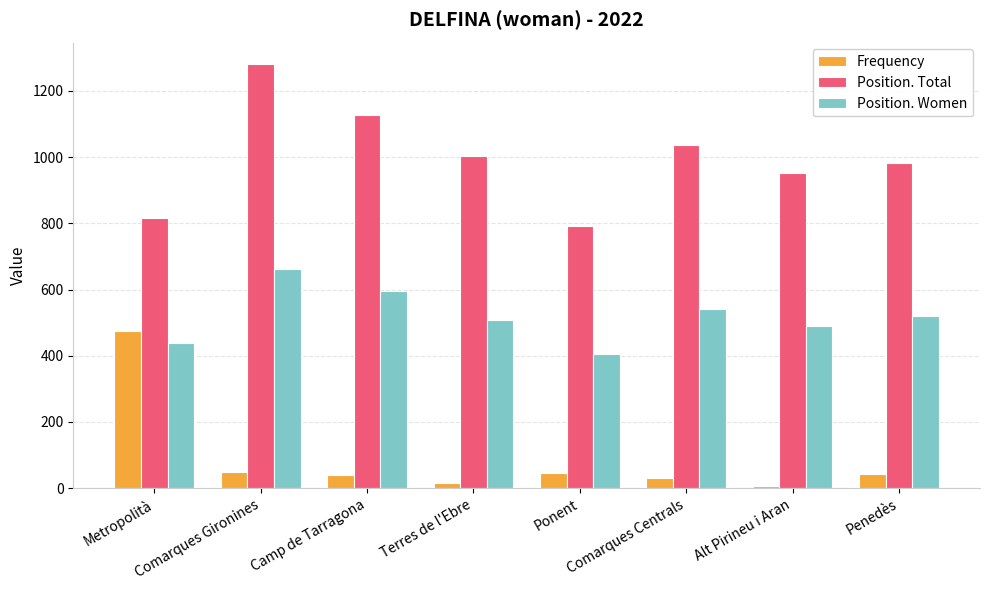

Is the value of Frequency at Alt Pirineu i Aran greater than the value of Position. Women at Comarques Gironines?

No